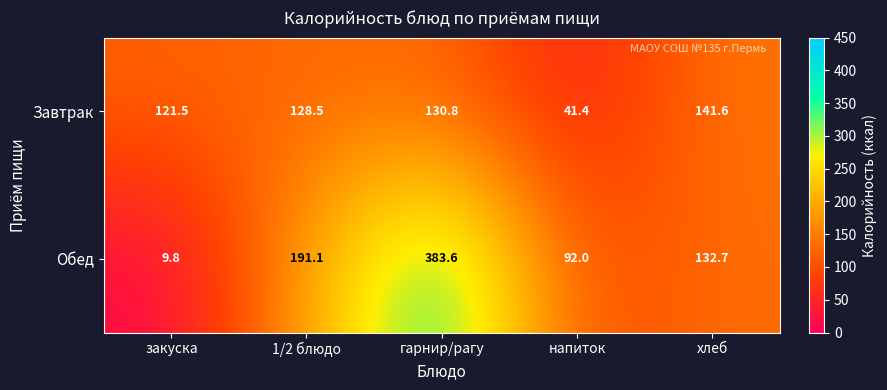

Reading left to right, transcribe all the data shown in this chart.

Завтрак: 121.5	128.5	130.8	41.4	141.6
Обед: 9.8	191.1	383.6	92.0	132.7